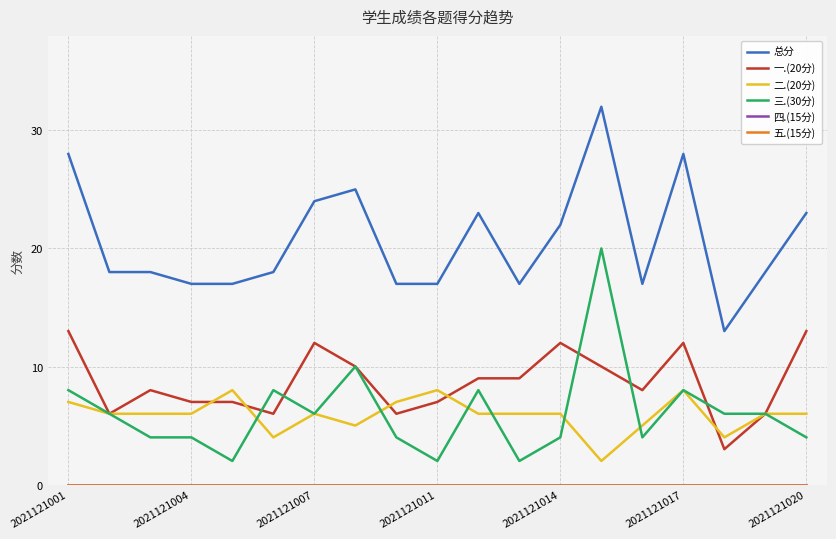

Does the chart display data point markers on the line(s)?

No